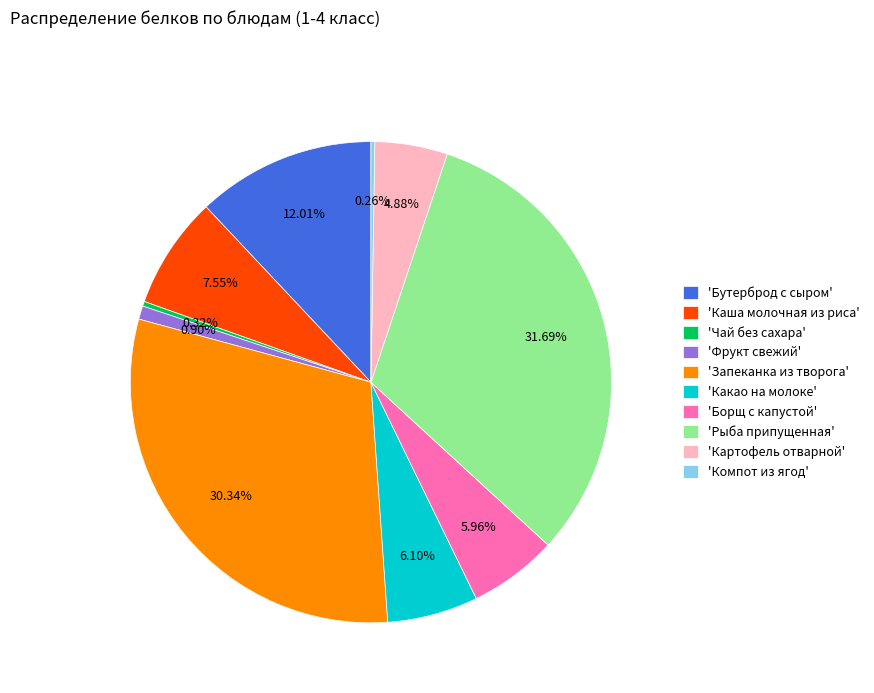

Which category has the biggest portion of the pie?

'Рыба припущенная'